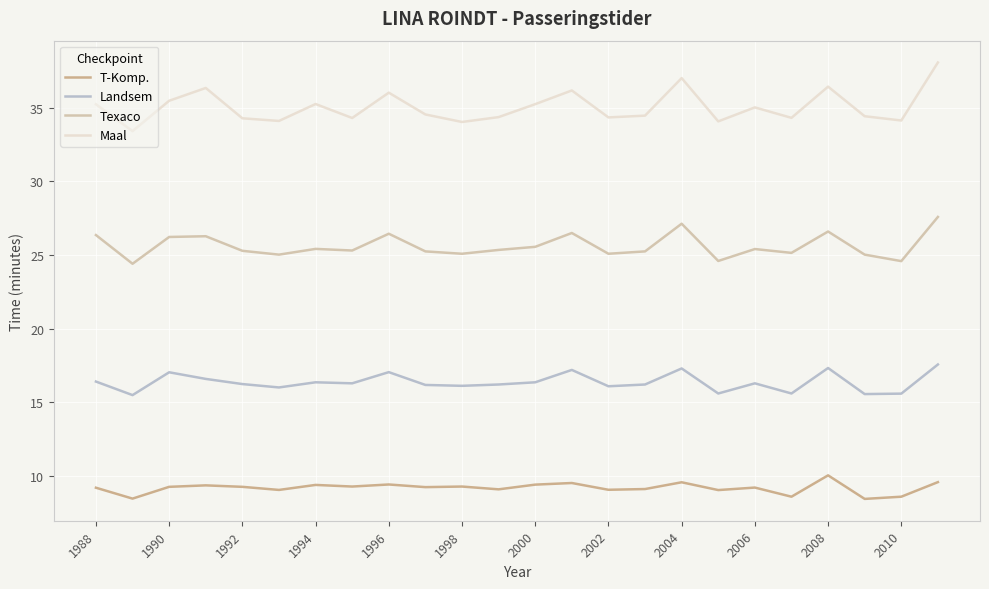

True or false: Maal and T-Komp. cross at least once.

False